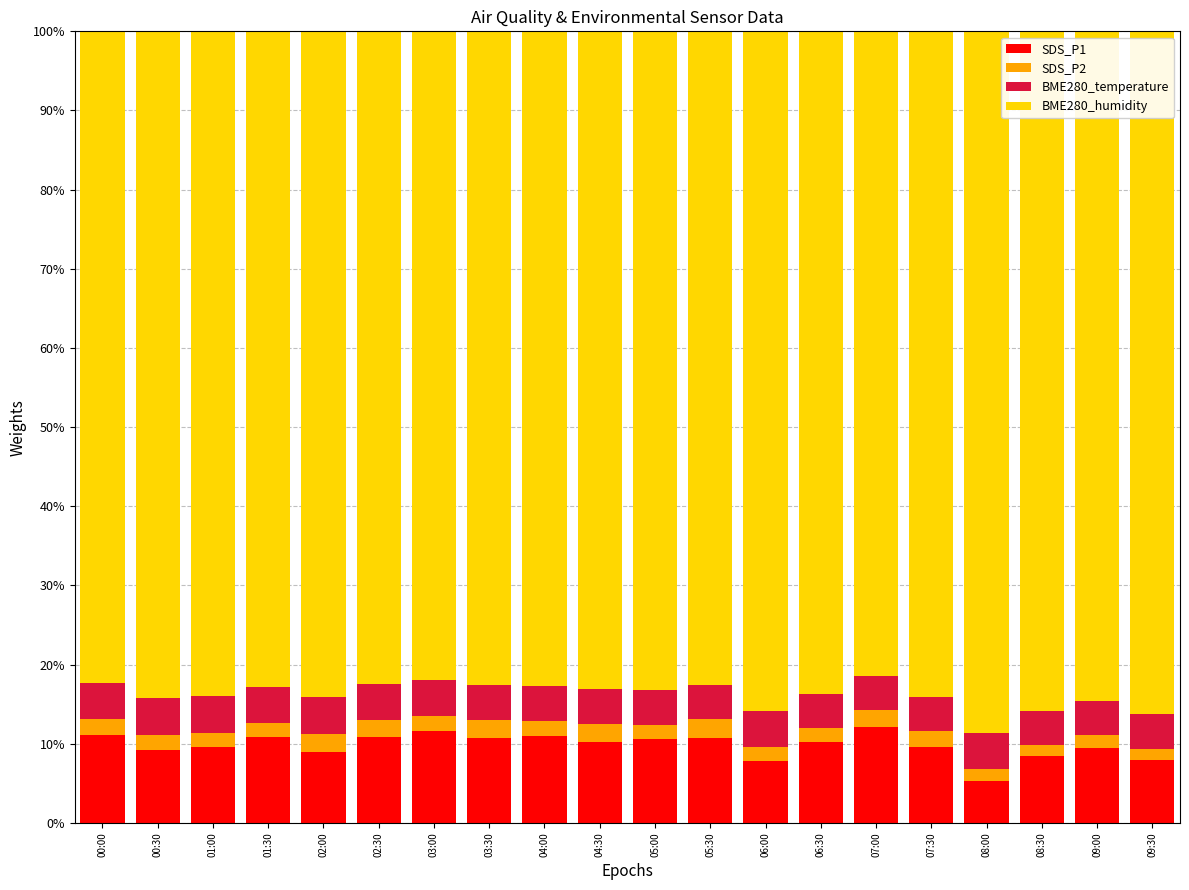

What is the minimum value for SDS_P1?

5.4